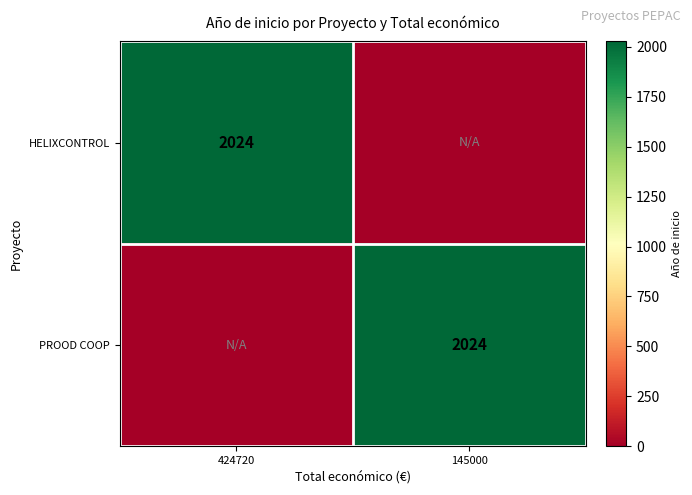

The value of PROOD COOP at 145000 is 2024. True or false?

True